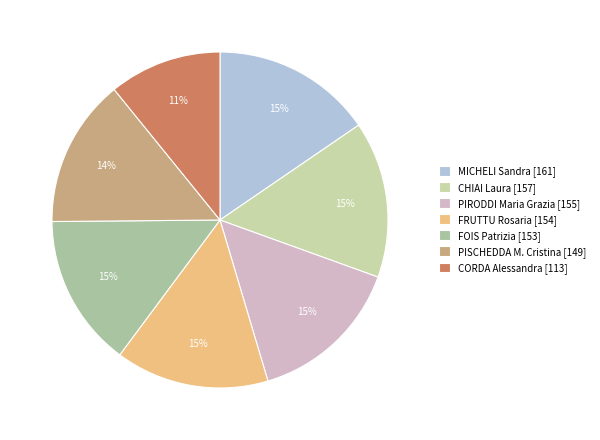

Which category has the smallest portion of the pie?

CORDA Alessandra